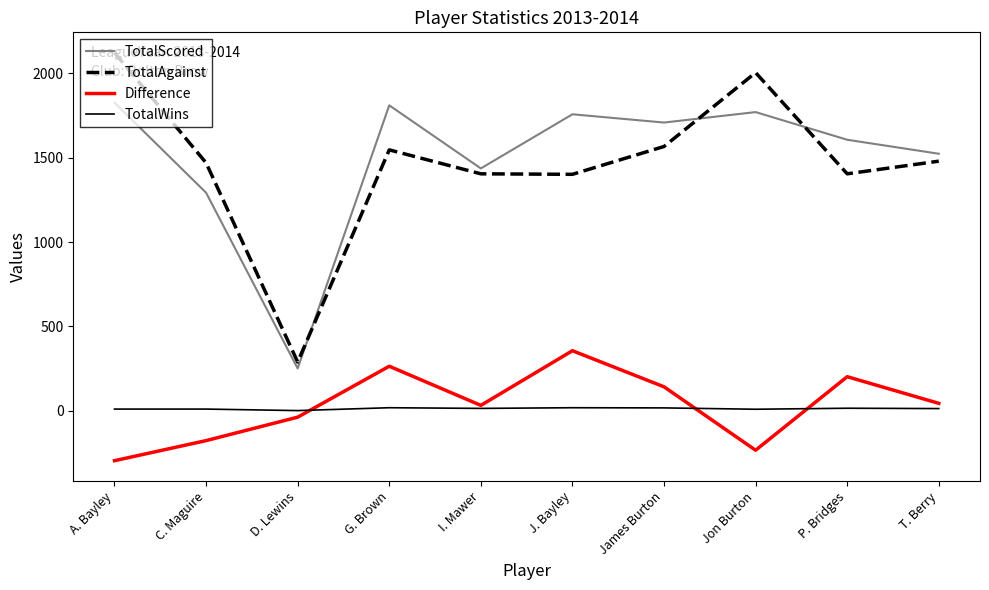

How many values in the Difference series are below 44?

5